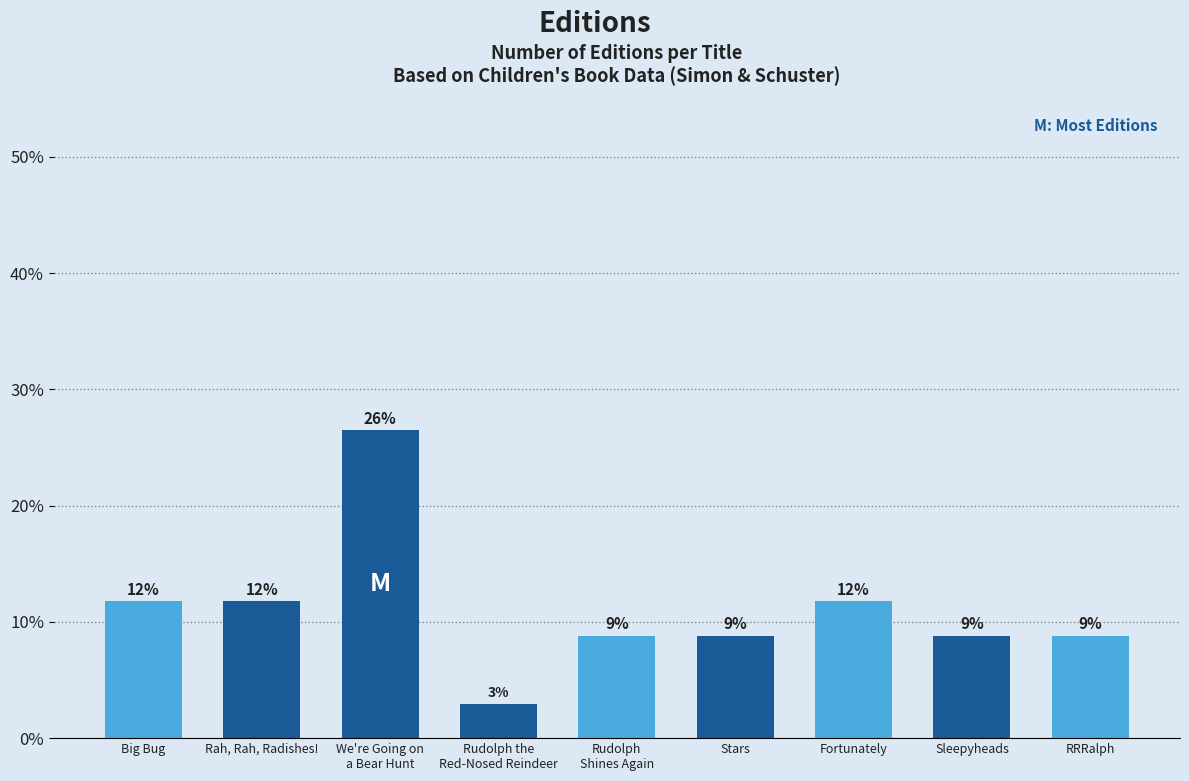

What is the label of the 4th bar from the right?

Stars